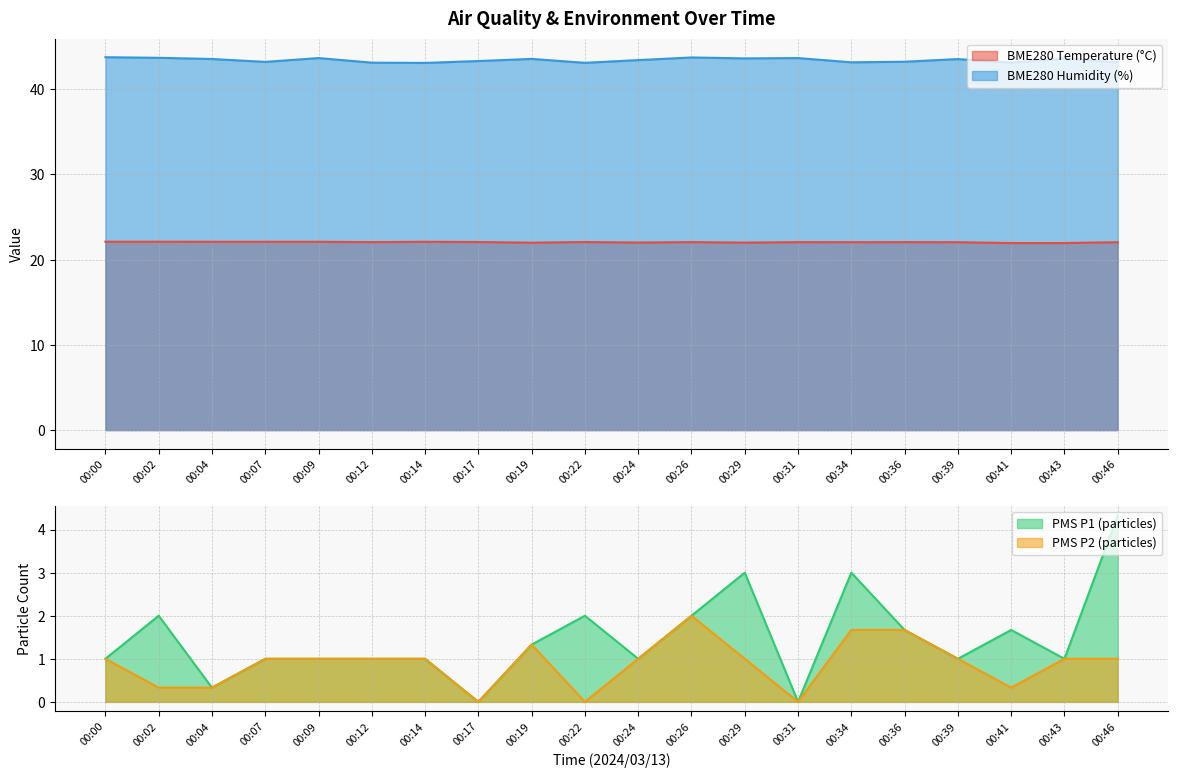

What value does the PMS_P1 series have at 00:24?

1.0